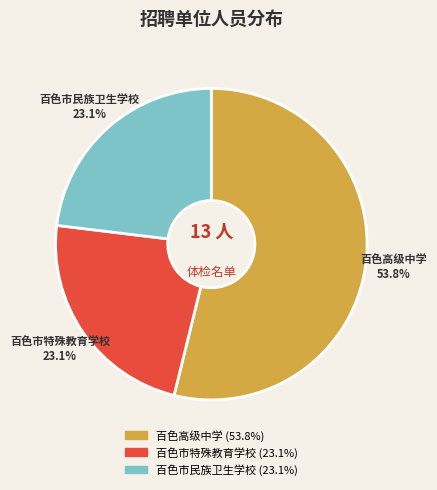

How much of the chart is everything except 百色市特殊教育学校?

76.9%